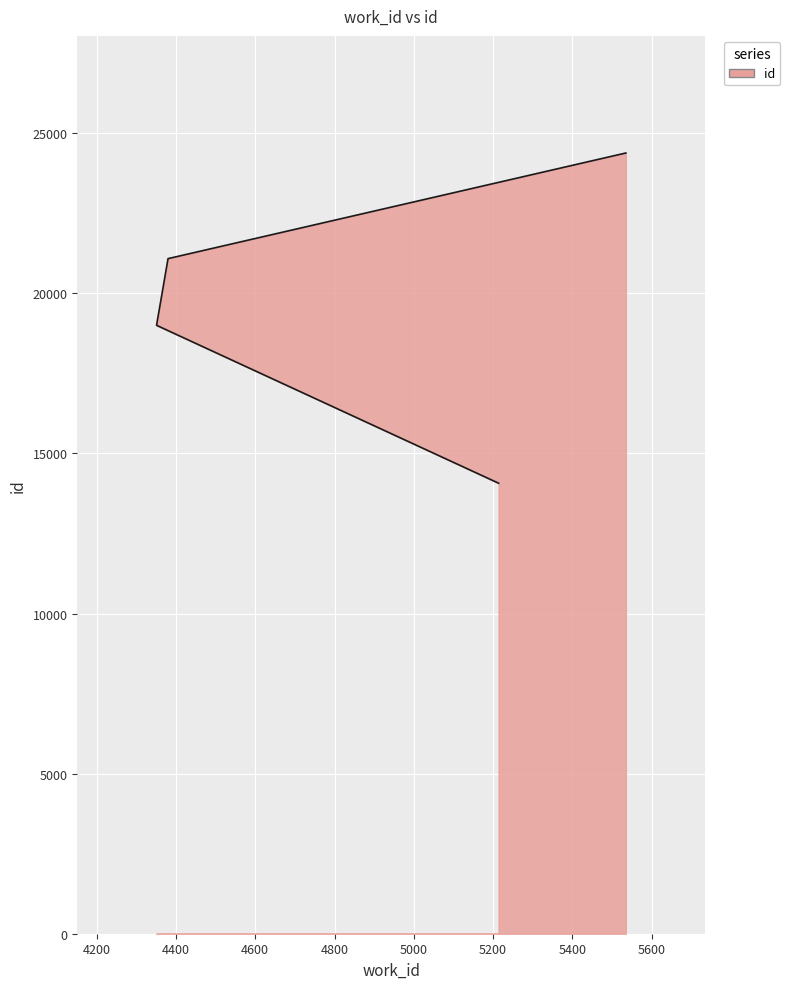

The chart shows a value of 36935 at 5535. True or false?

False